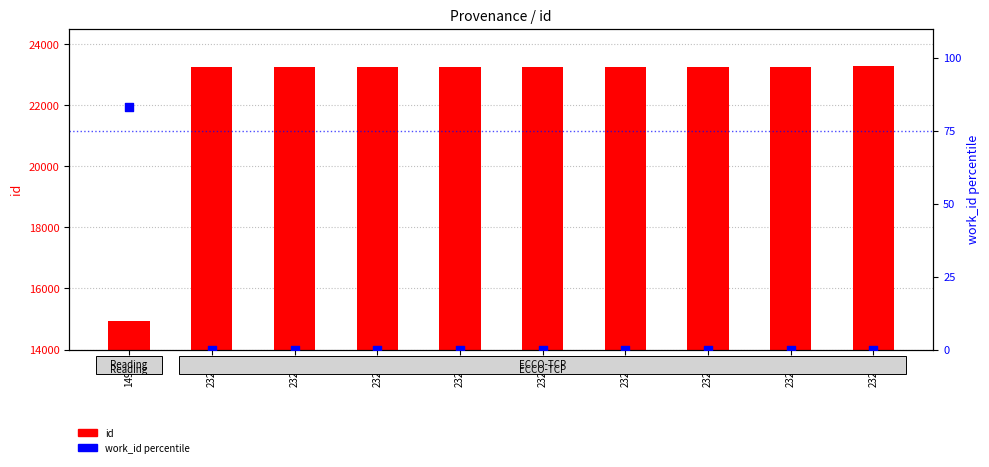

Which series has the largest total across all categories?

id